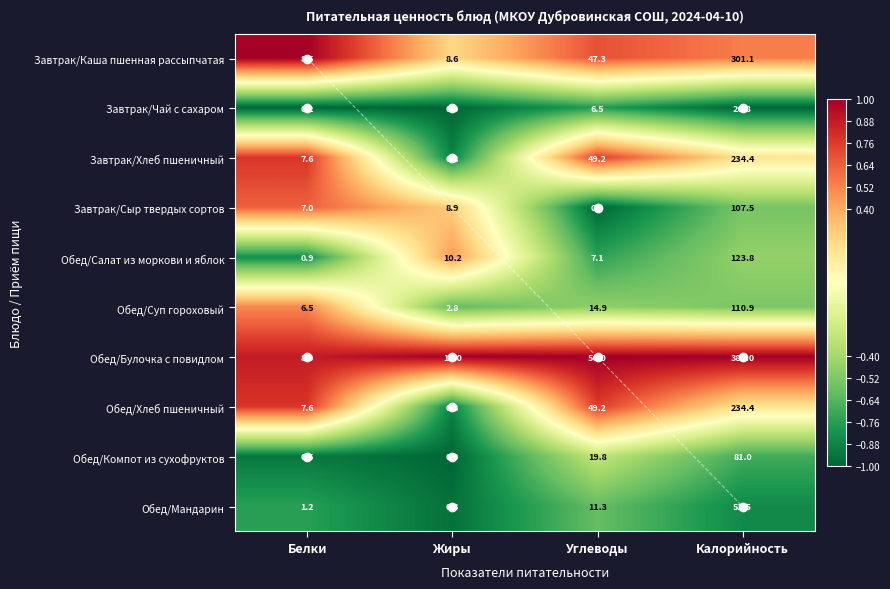

Between Белки and Углеводы, which series saw the biggest shift?

Обед/Булочка с повидлом